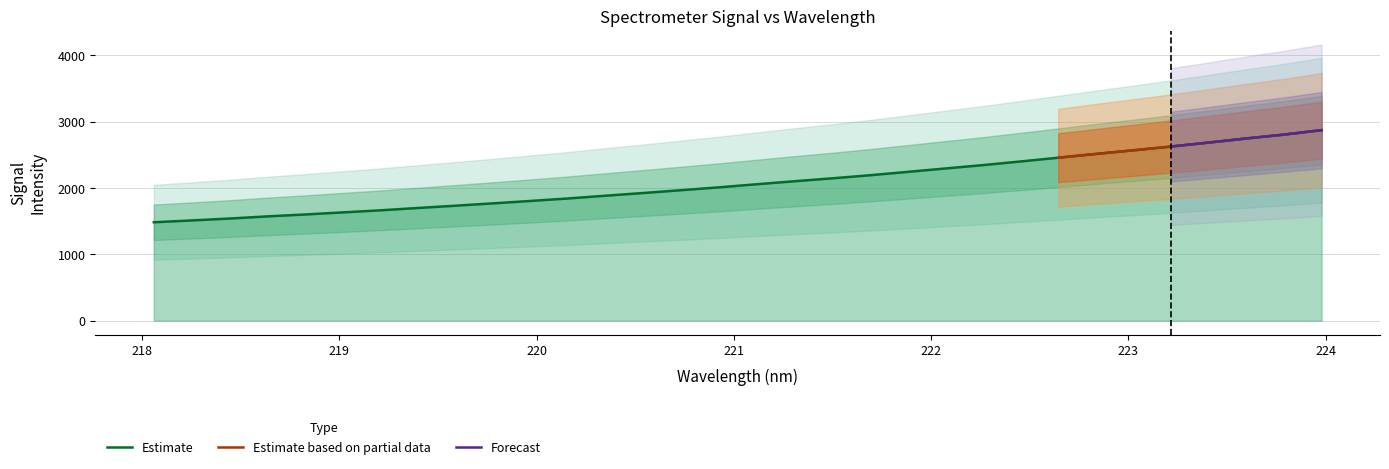

Is it true that the value at 223.408 is 2684.0?

True